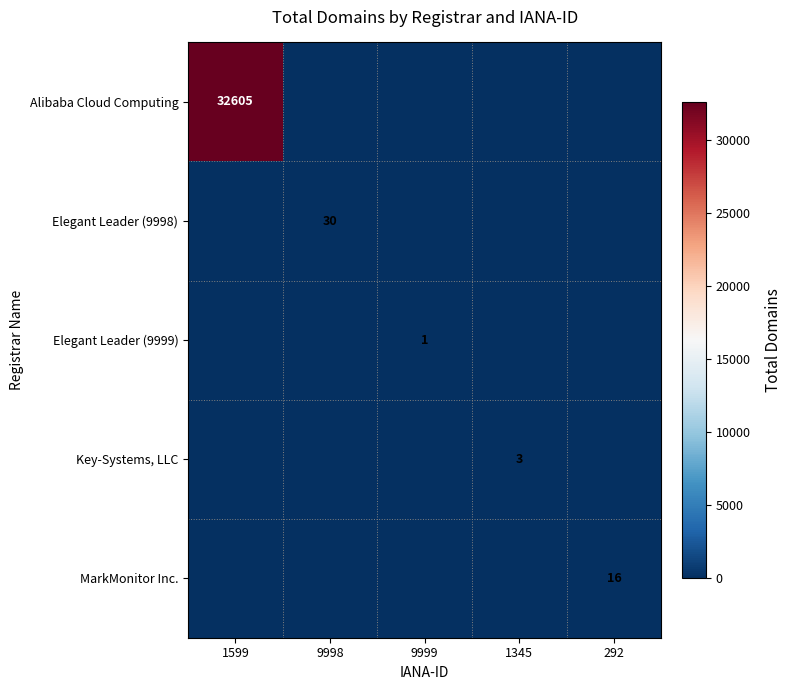

Between 9998 and 292, which is larger?

9998